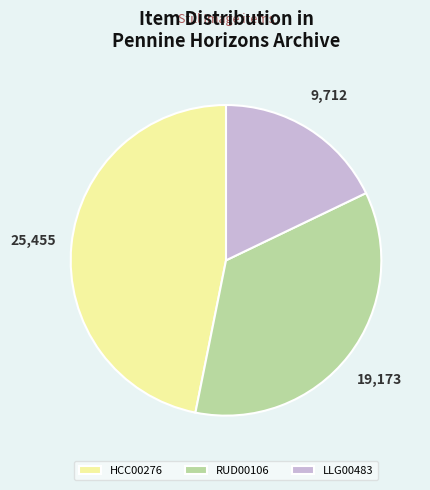

How many slices are in this pie chart?

3